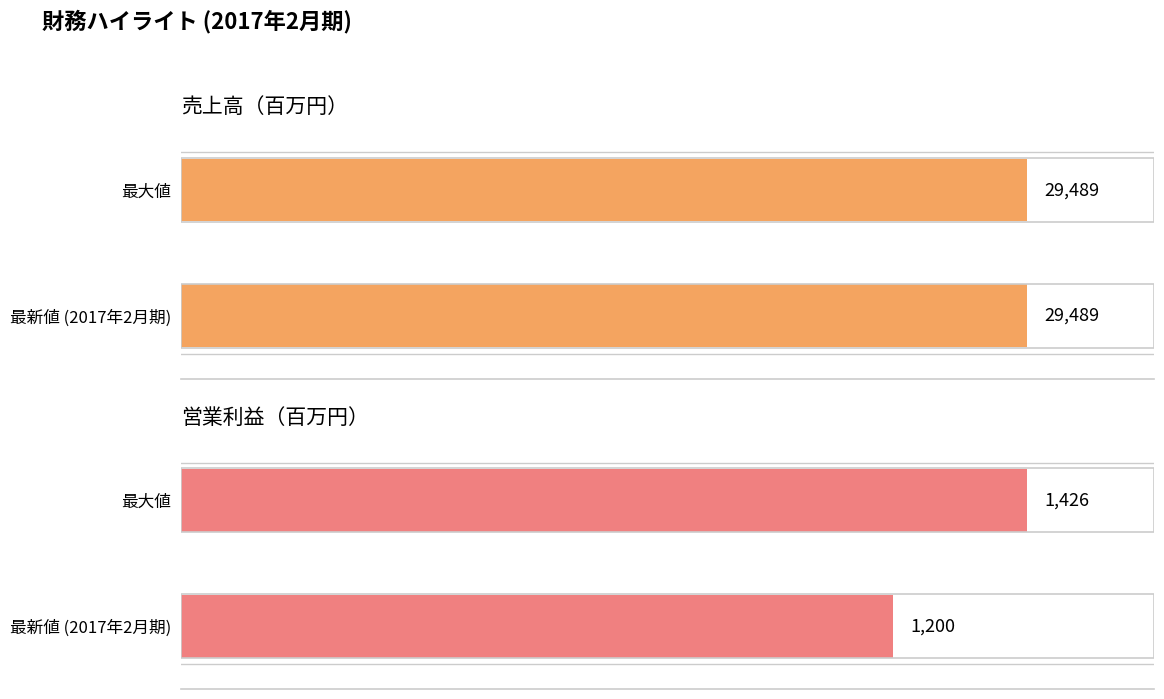

The value of 営業利益 at 最大値 is 578.9. True or false?

False